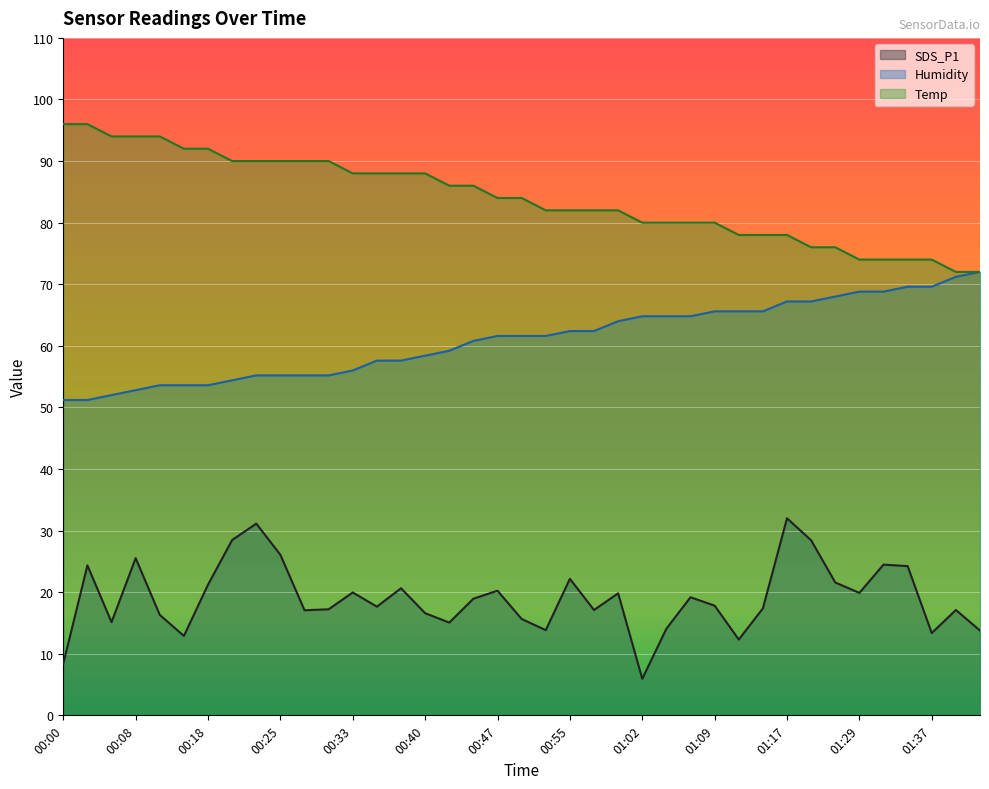

Where does the Humidity series first go above 61?

00:47